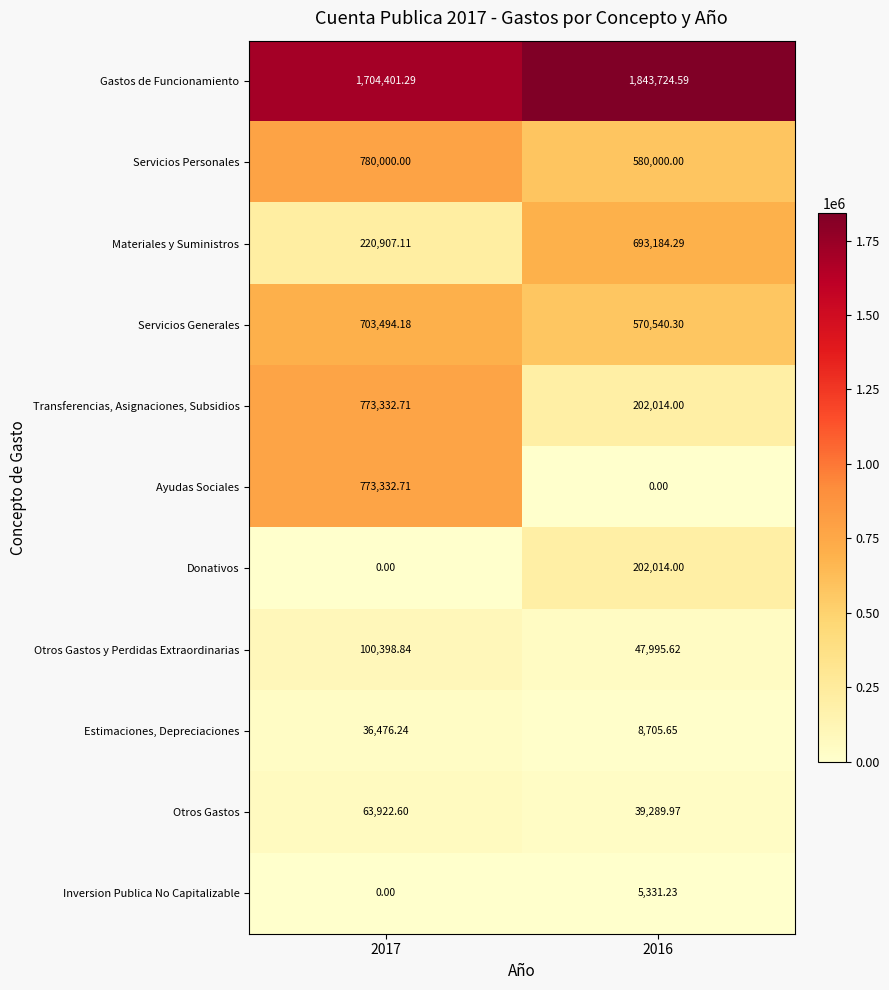

Which series has the largest range (max minus min)?

Ayudas Sociales